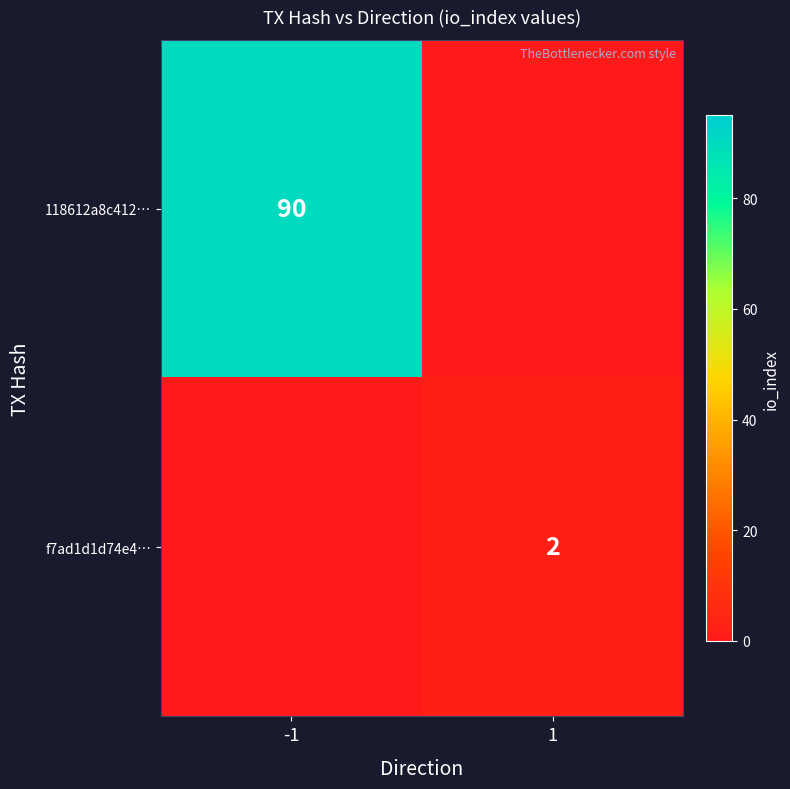

How many data points does each series have?

2